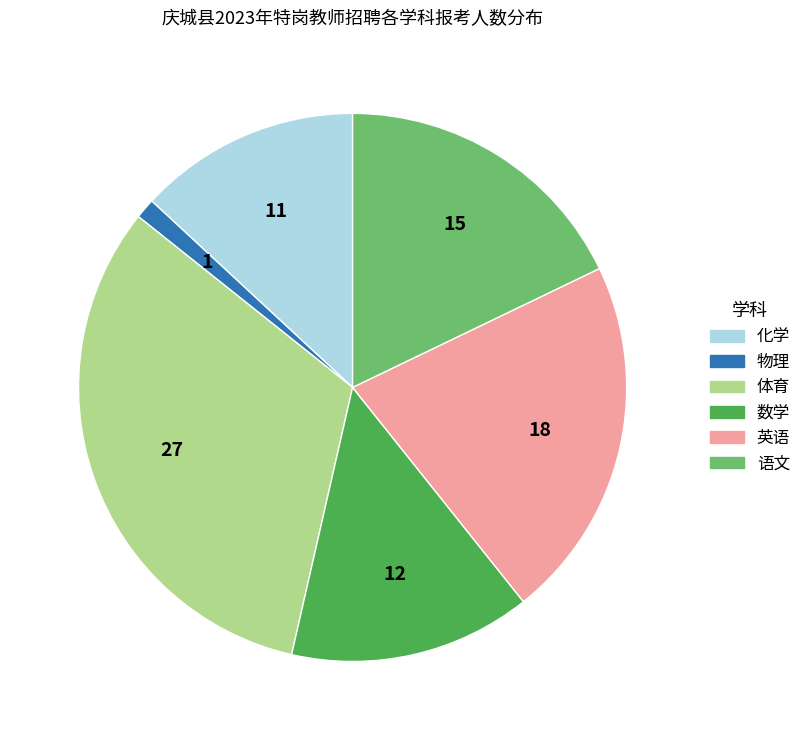

Rank the categories by value from highest to lowest.

体育, 英语, 语文, 数学, 化学, 物理